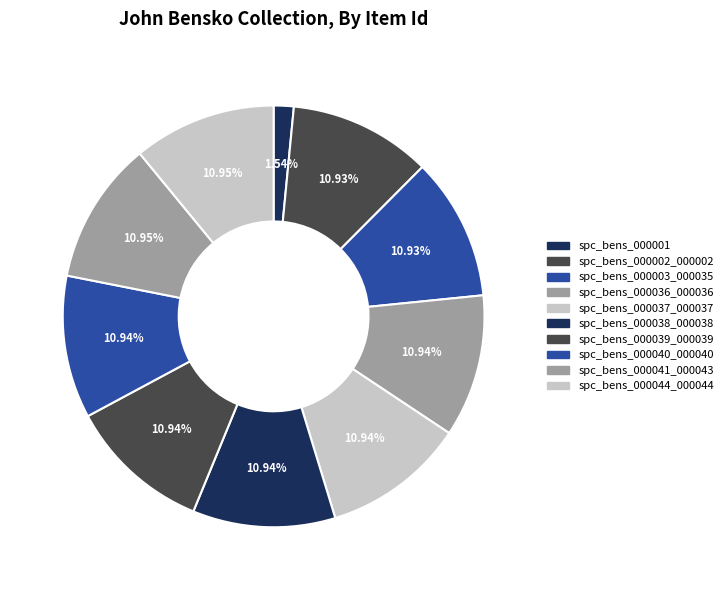

What is the ratio of the value at spc_bens_000038_000038 to the value at spc_bens_000036_000036?

1.0